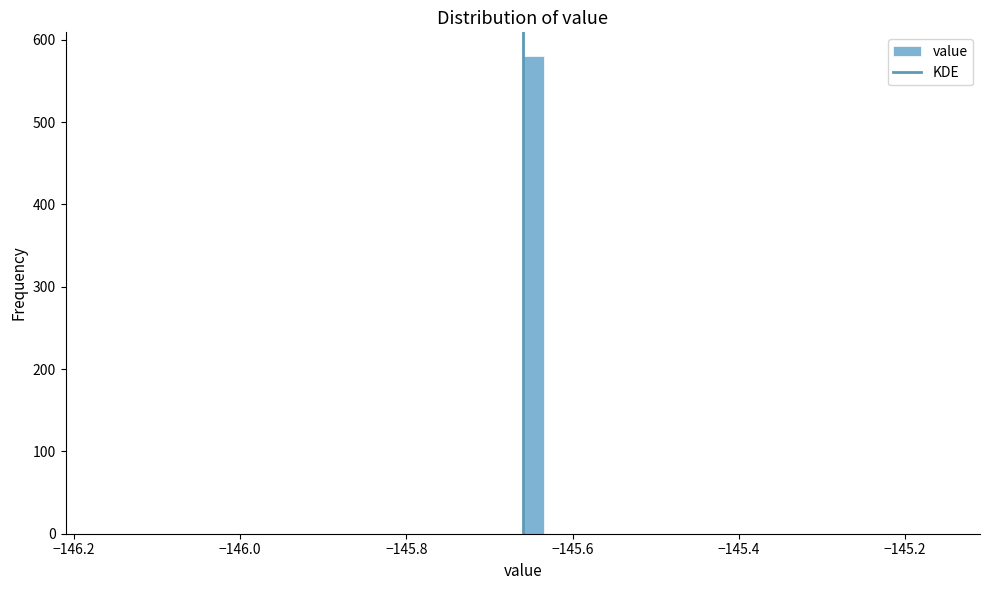

Read against the x-axis, roughly where is the centre of the tallest bar?

-145.64